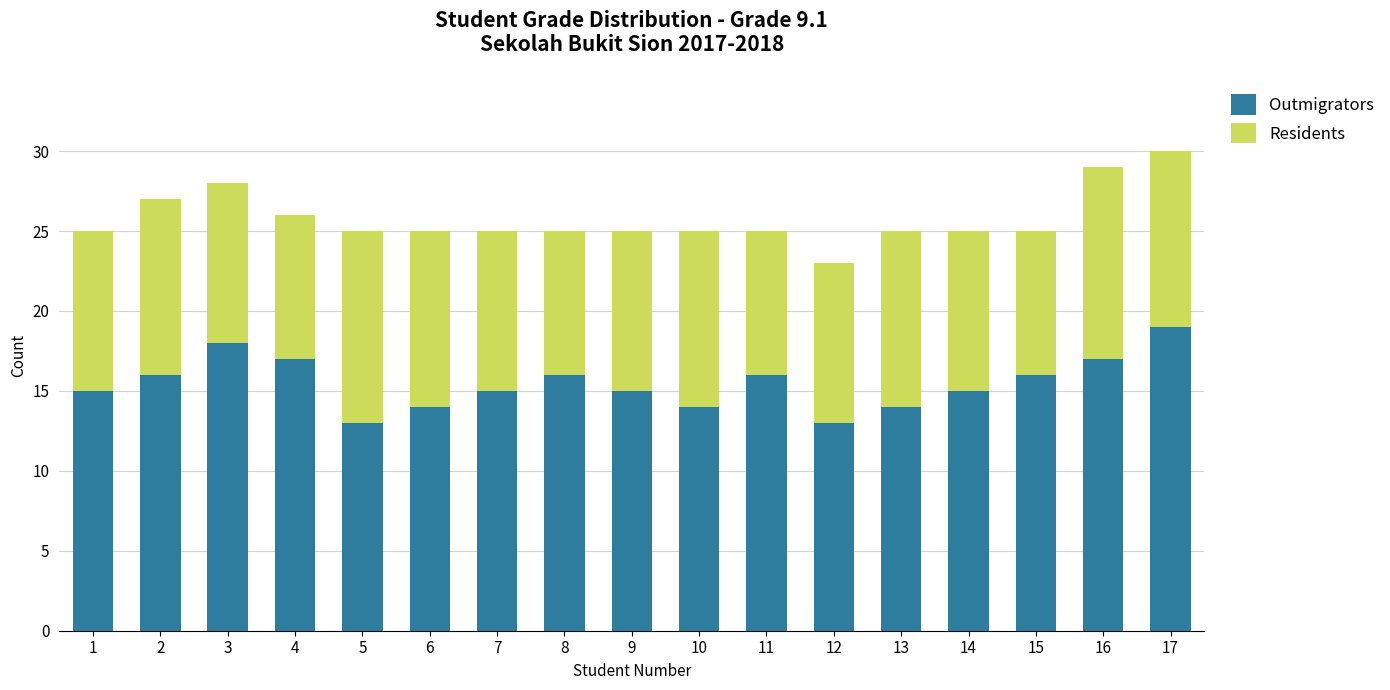

What is the sum of the Outmigrators values at 1 and 7?

30